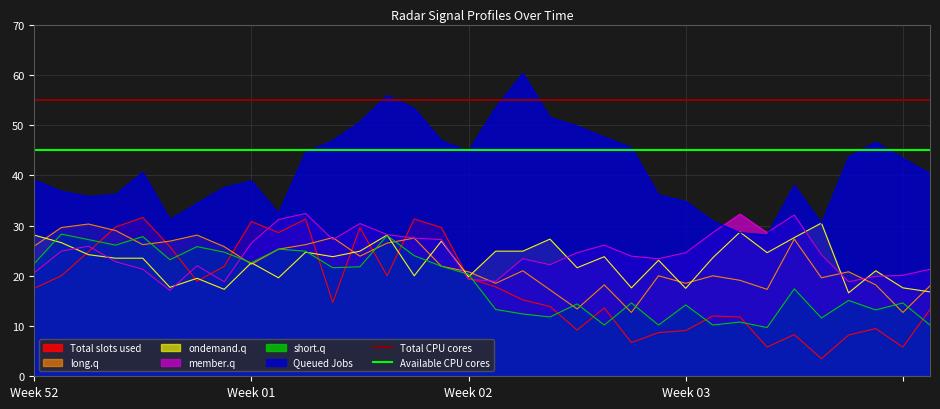

What is the maximum value for short.q?

28.3